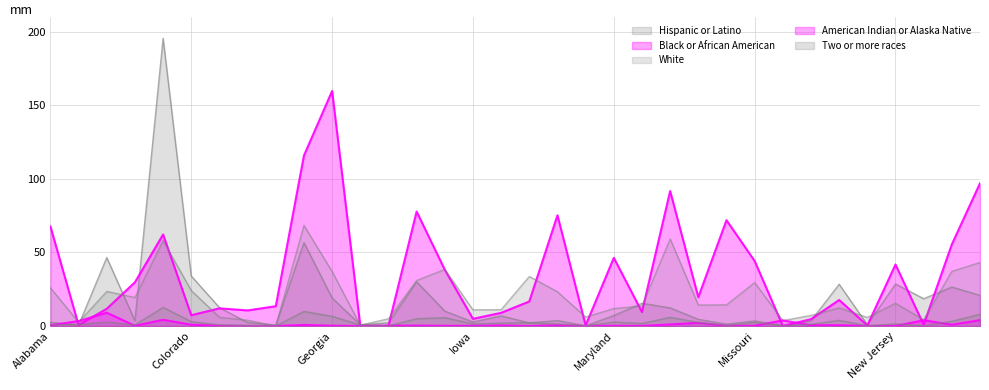

Rank the series at Alabama from highest to lowest value.

Black or African American, White, Hispanic or Latino, Two or more races, American Indian or Alaska Native